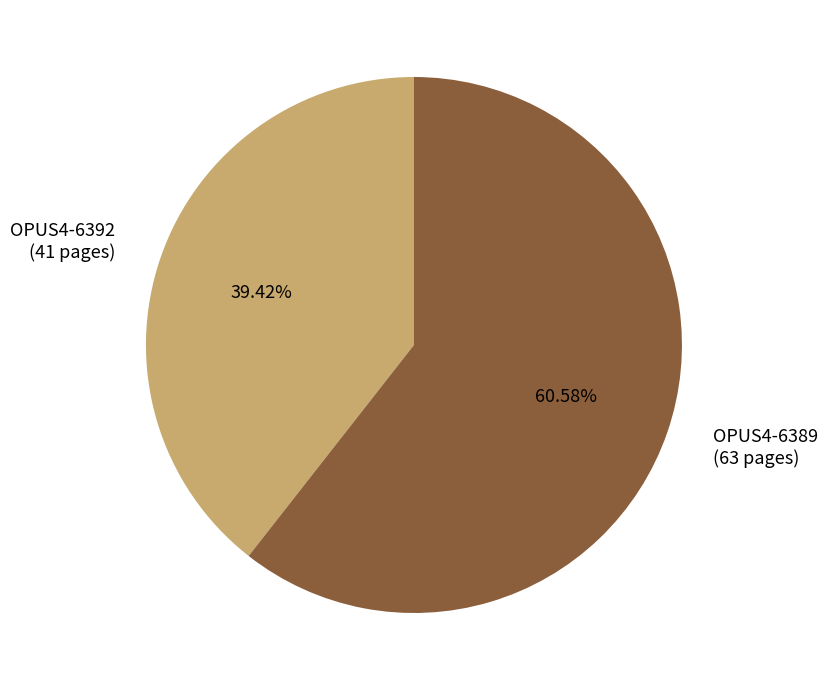

To the nearest percent, what is the combined percentage of OPUS4-6389 and OPUS4-6392?

100%